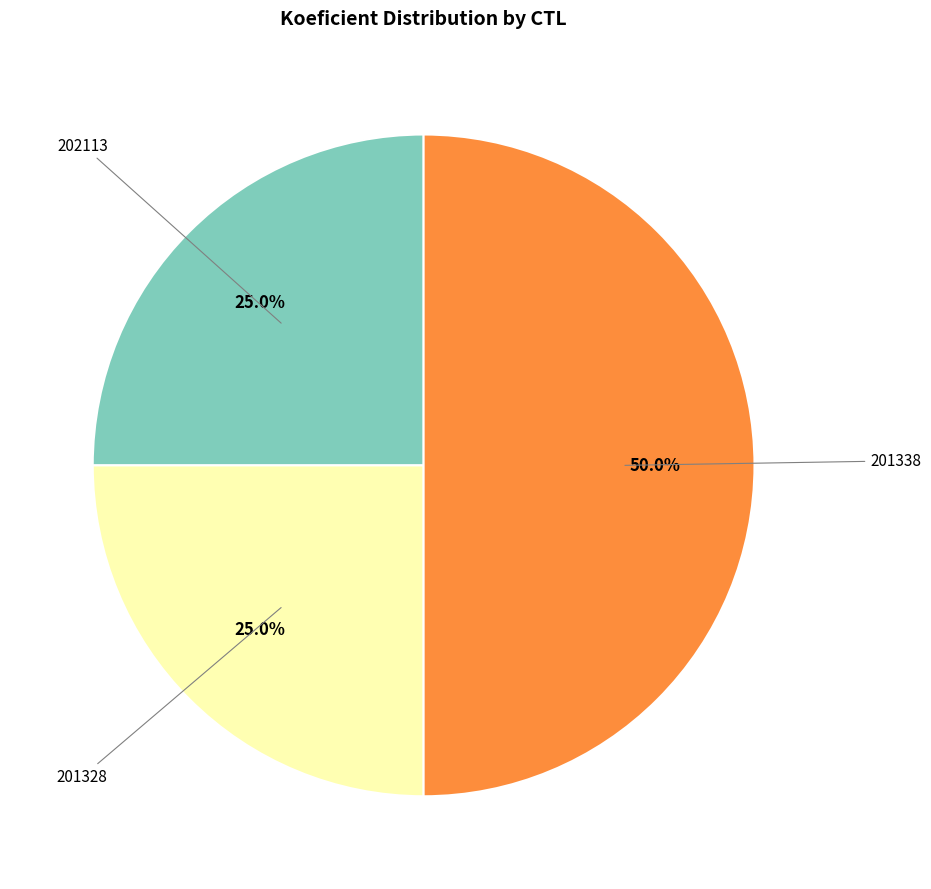

How many slices are in this pie chart?

3